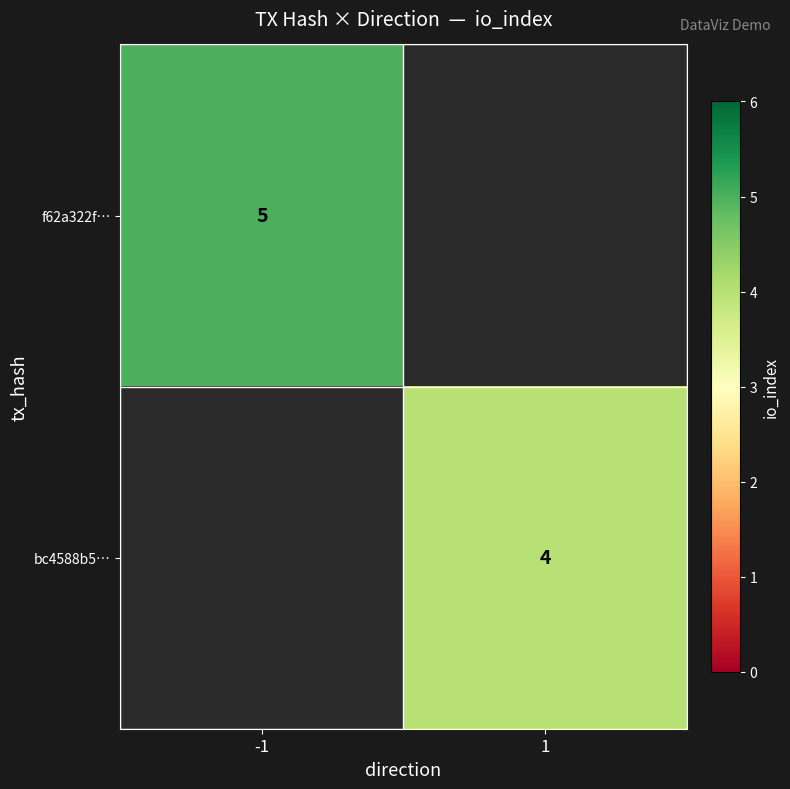

Is it true that bc4588b5… equals 6 at 1?

False